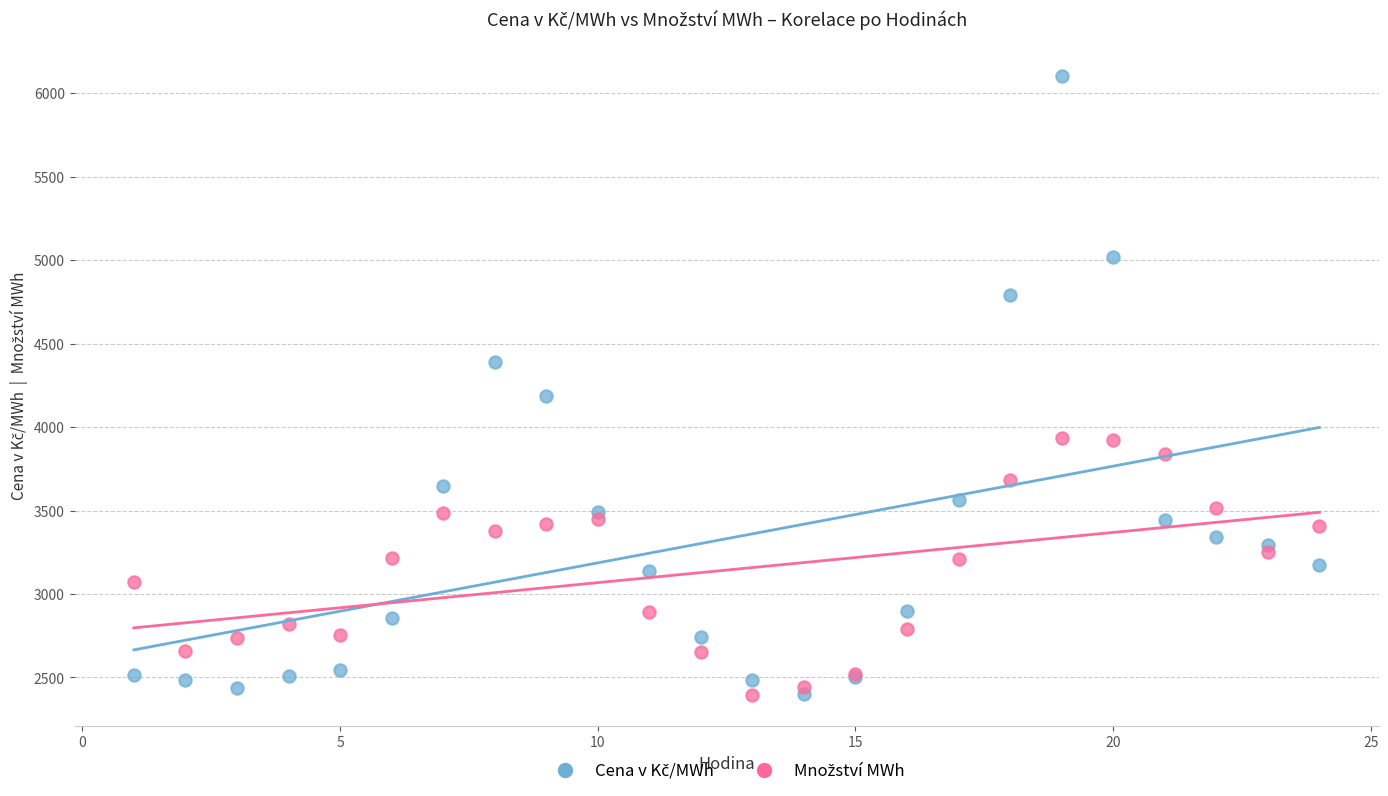

Across all series, what Y value is closest to 4249?

4184.8